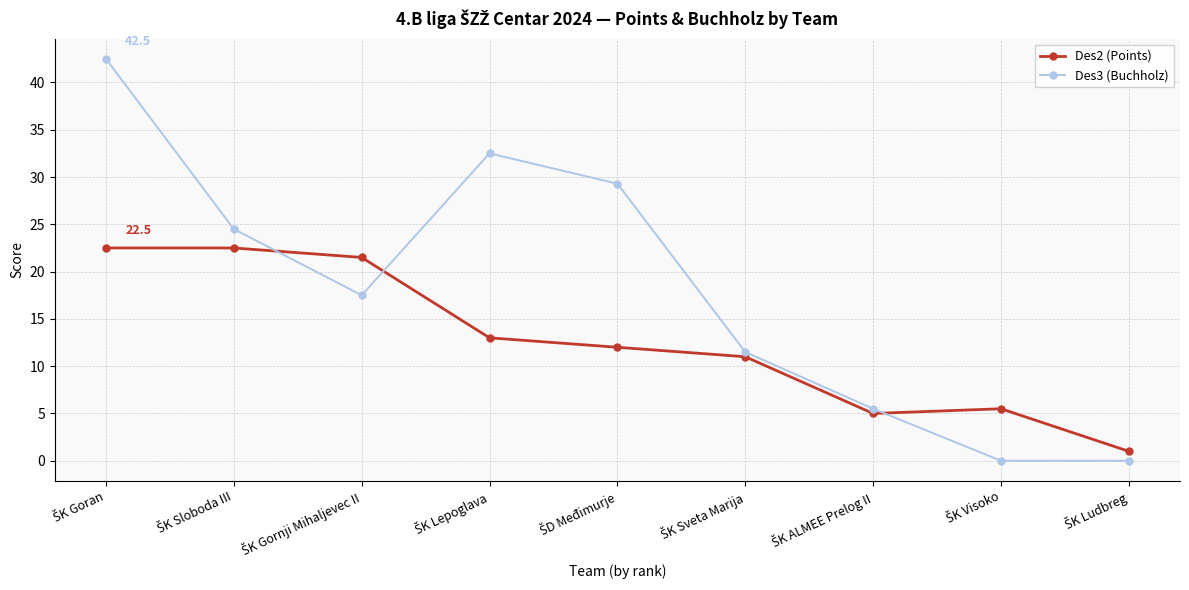

What is the difference between the maximum and minimum values in the Des3 (Buchholz) series?

42.5